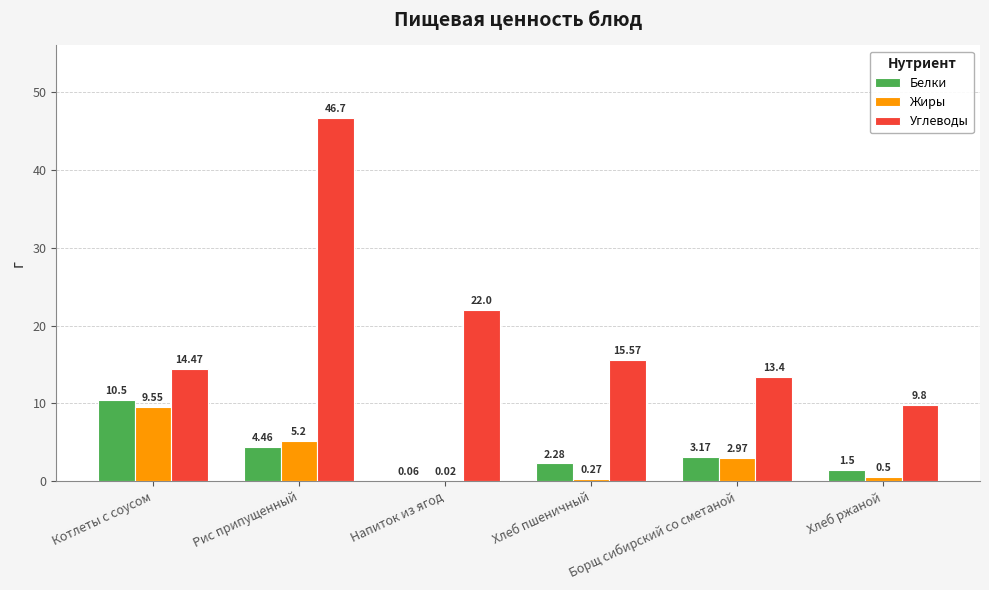

What is the total value across all series at Котлеты с соусом?

34.5